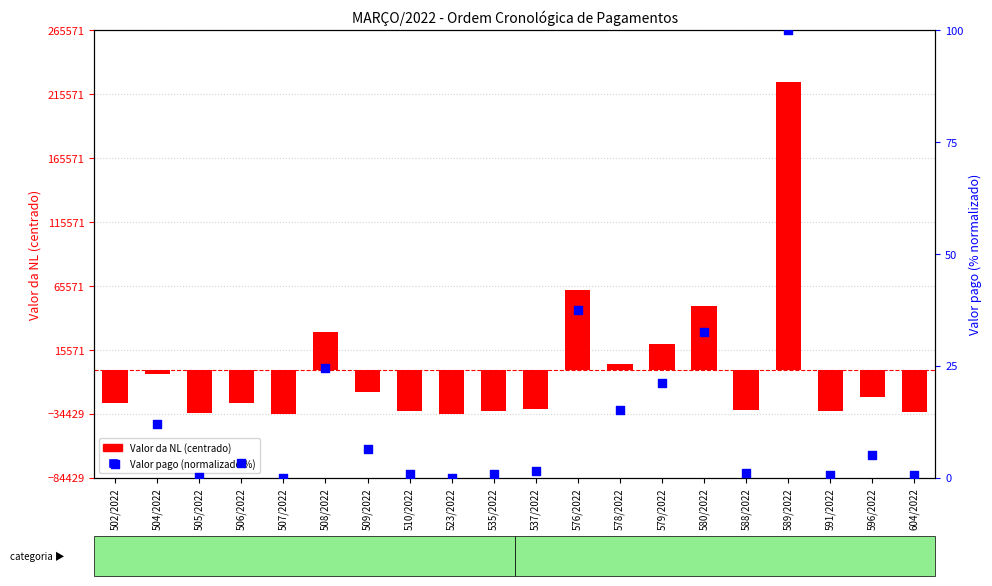

What are all the series names shown in the legend?

Valor da NL (centrado), Valor pago (normalizado %)